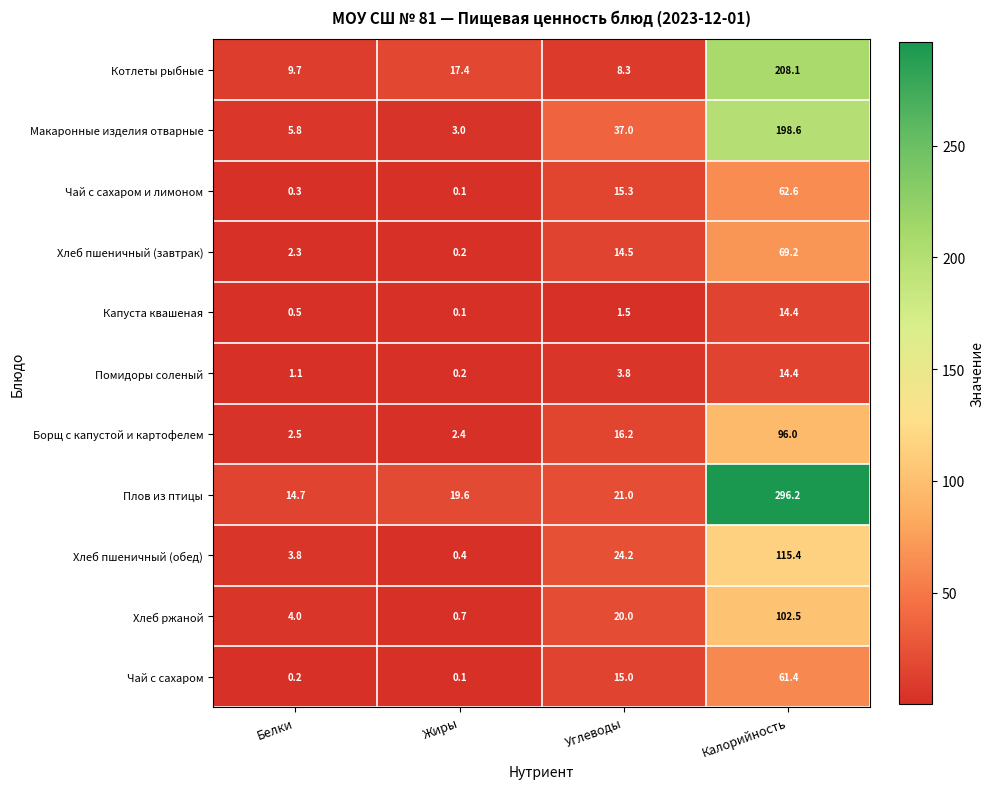

At Белки, list the series in order from smallest to largest.

Чай с сахаром, Чай с сахаром и лимоном, Капуста квашеная, Помидоры соленый, Хлеб пшеничный (завтрак), Борщ с капустой и картофелем, Хлеб пшеничный (обед), Хлеб ржаной, Макаронные изделия отварные, Котлеты рыбные, Плов из птицы